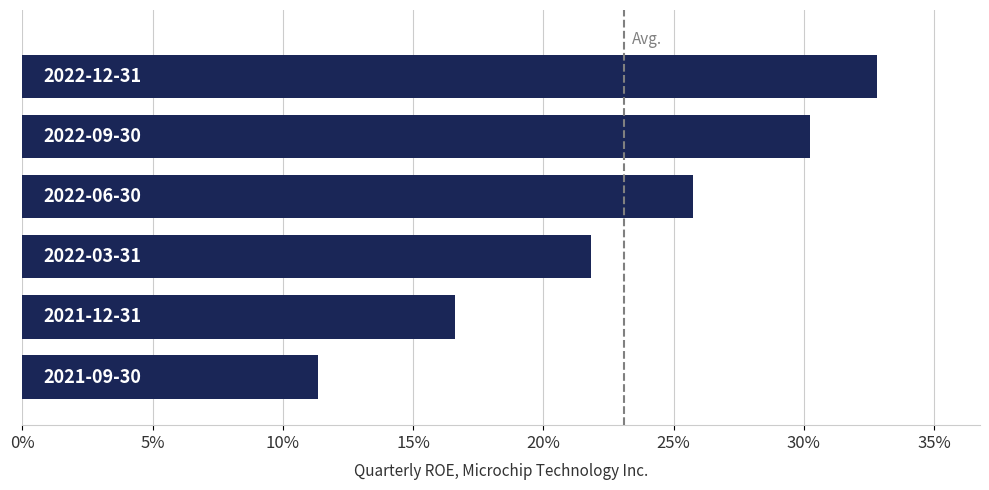

What is the minimum value shown in the chart?

0.1